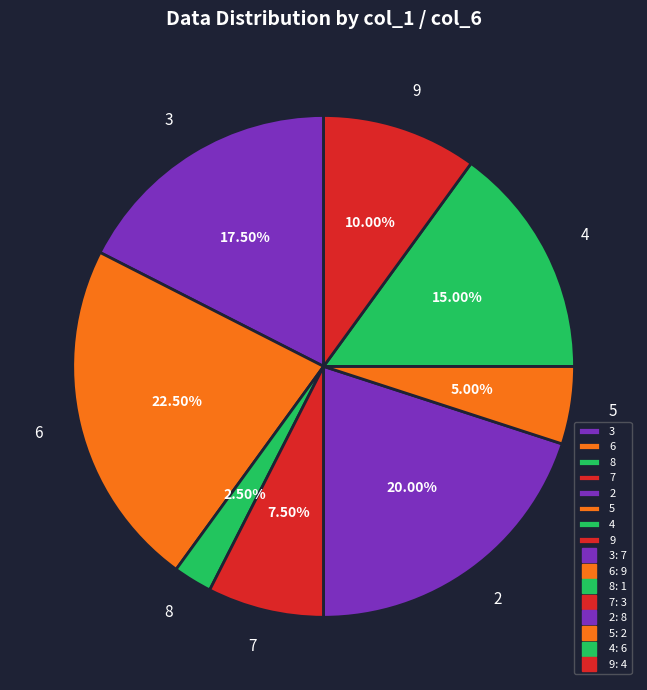

How many slices are in this pie chart?

8